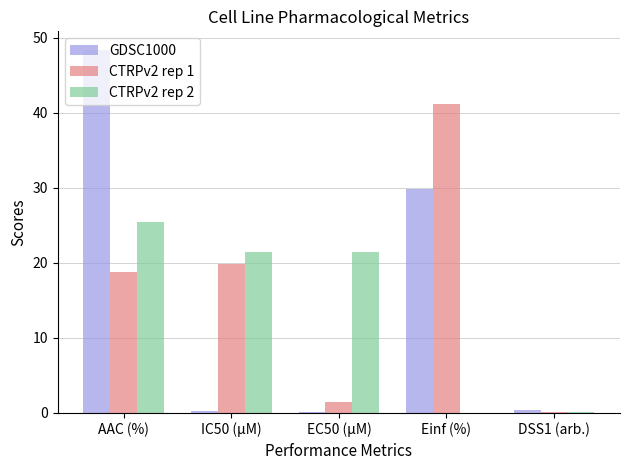

The GDSC1000 series shows 0.1 at EC50 (µM). True or false?

True